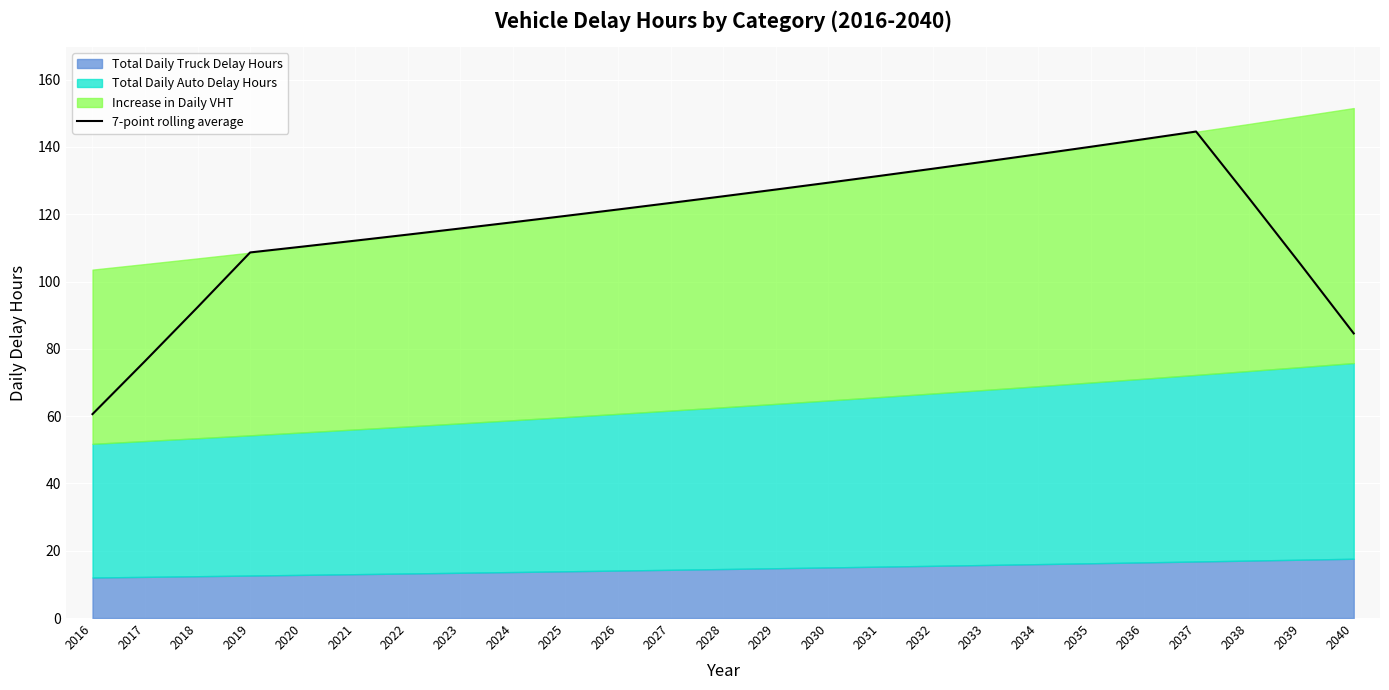

List the labels in order of value, largest first.

2037, 2036, 2035, 2034, 2033, 2032, 2031, 2030, 2029, 2028, 2038, 2027, 2026, 2025, 2024, 2023, 2022, 2021, 2020, 2019, 2039, 2018, 2040, 2017, 2016